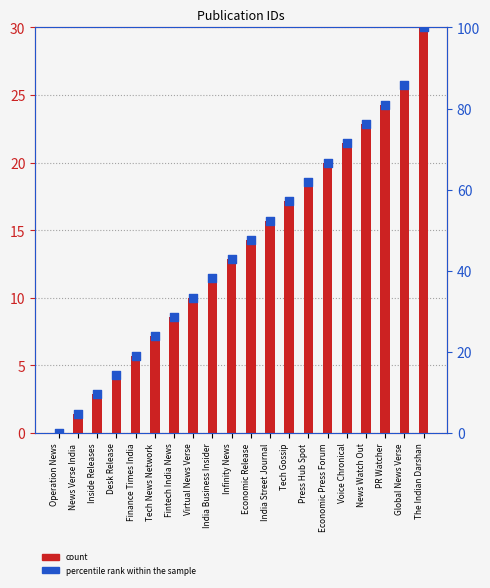

What are all the series names shown in the legend?

count, percentile rank within the sample